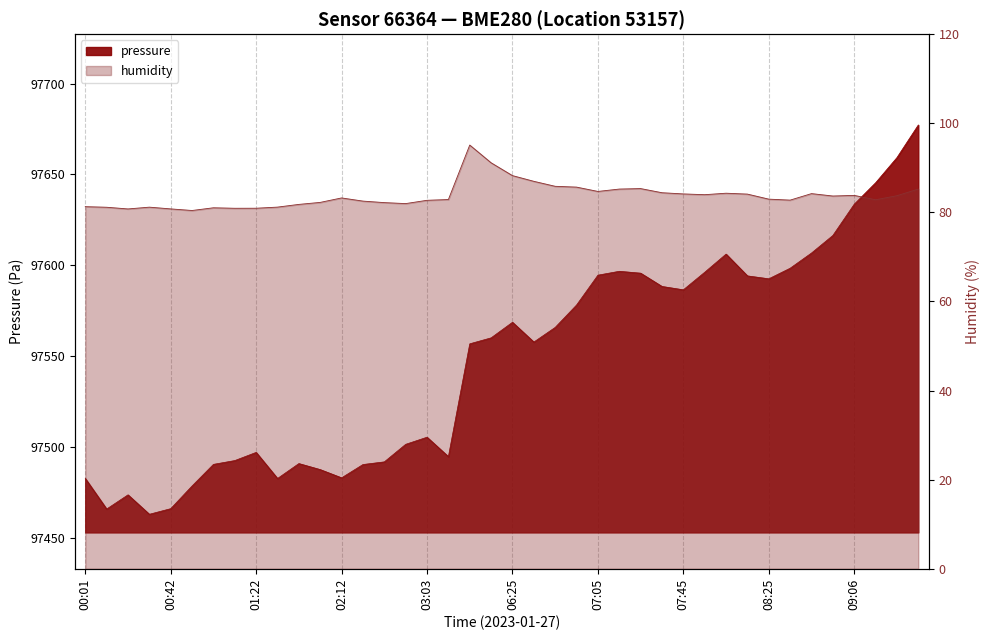

How many data points in humidity are less than 83?

20